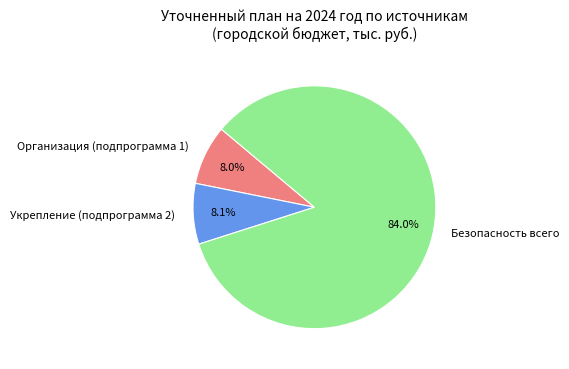

The Укрепление (подпрограмма 2) slice represents 8% of the pie. True or false?

True